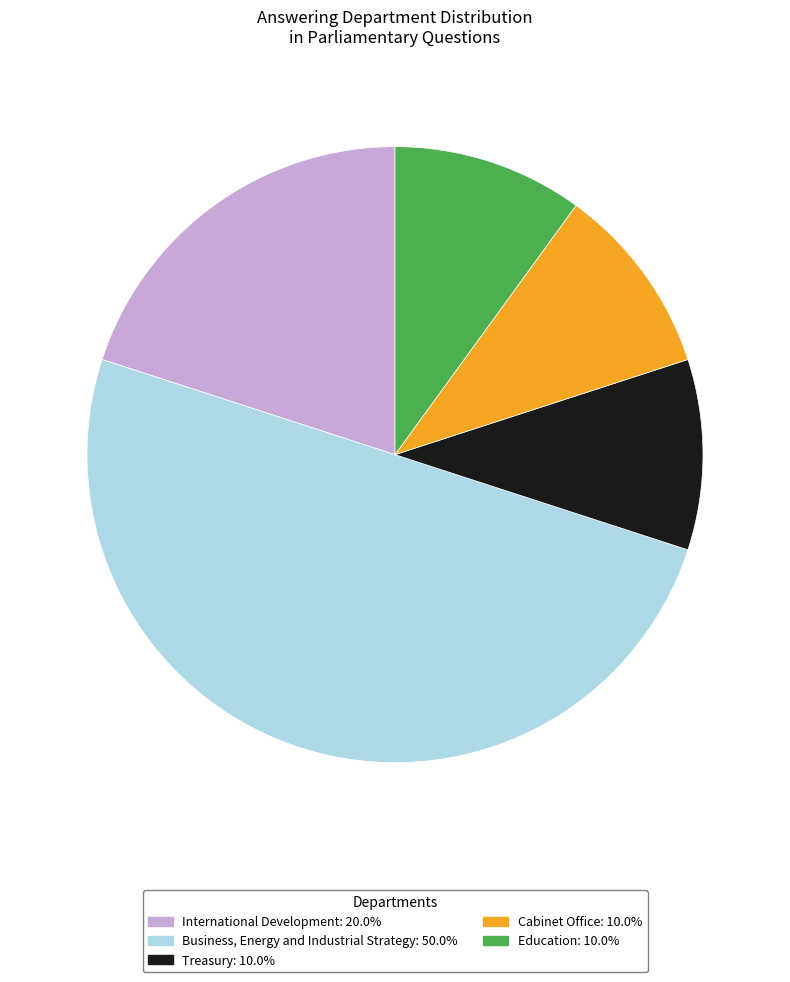

Combined, do Education and Business, Energy and Industrial Strategy account for over 50%?

Yes